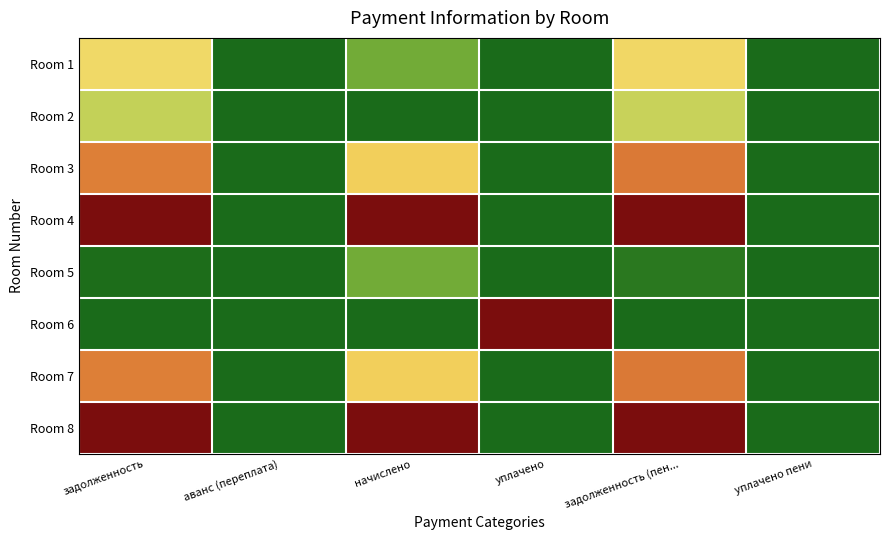

At уплачено, list the series in order from largest to smallest.

Room 6, Room 1, Room 2, Room 3, Room 4, Room 5, Room 7, Room 8